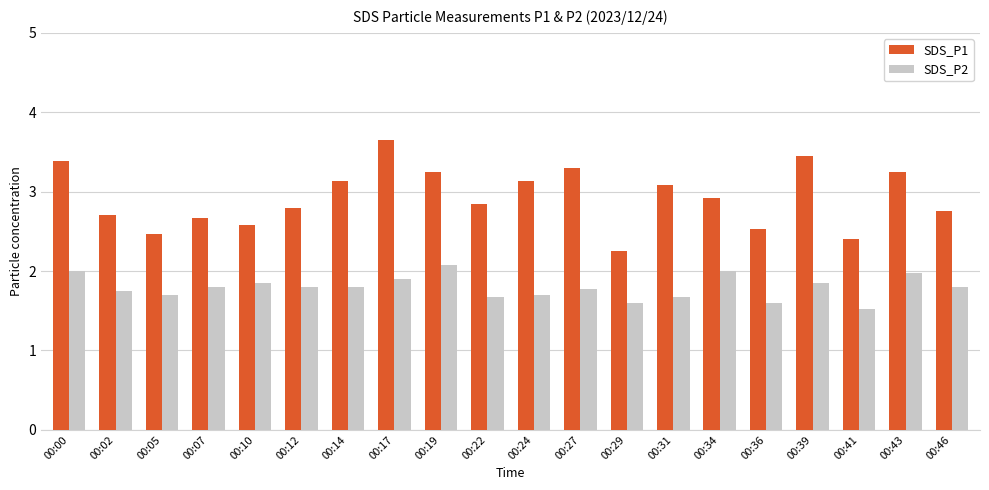

At 00:39, list the series in order from largest to smallest.

SDS_P1, SDS_P2